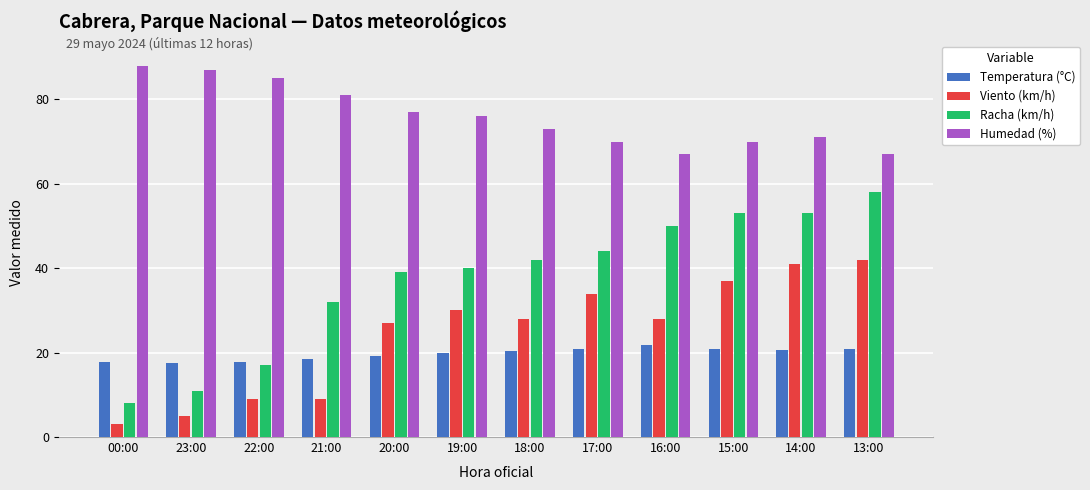

What is the maximum value for Racha (km/h)?

58.0